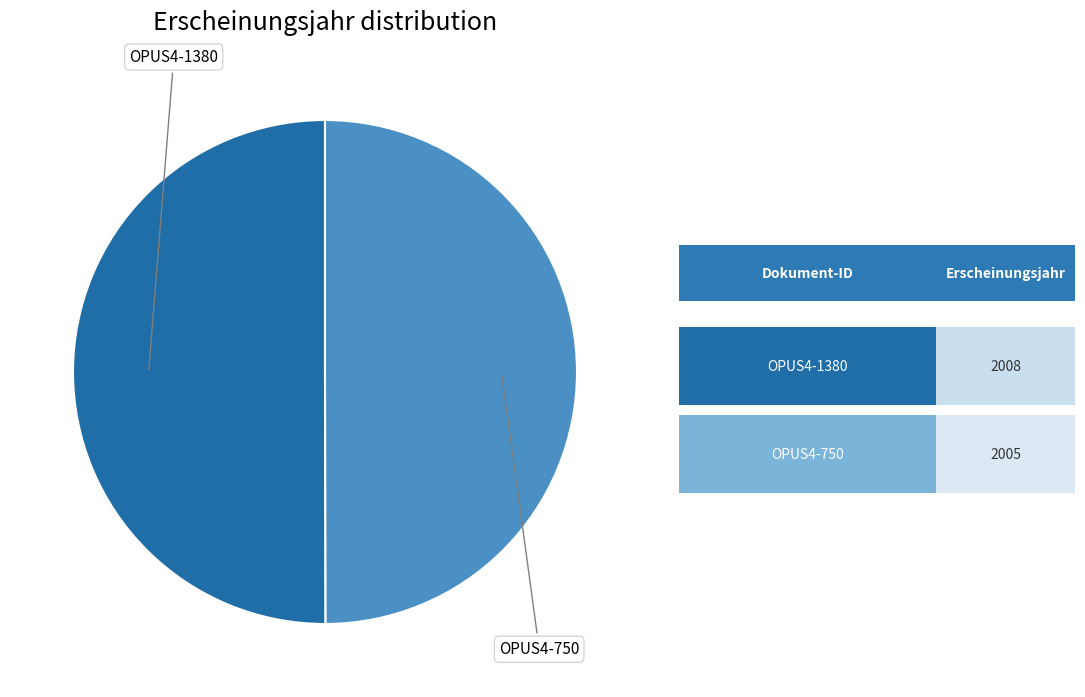

The OPUS4-750 slice represents 50% of the pie. True or false?

True